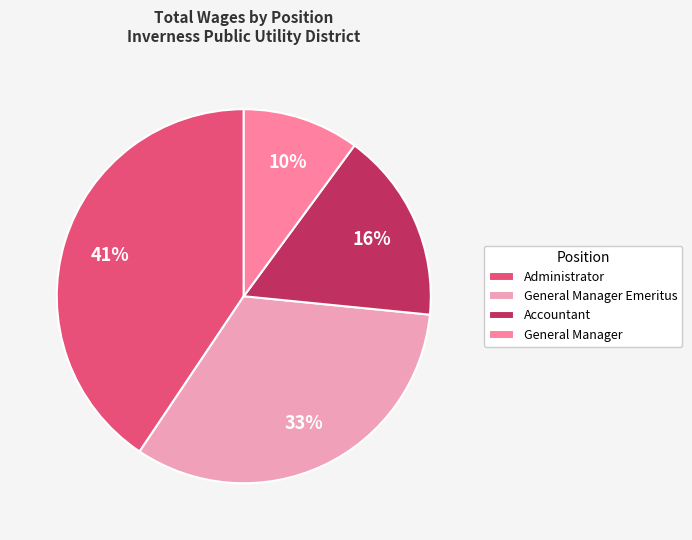

Is there a majority slice in this chart?

No